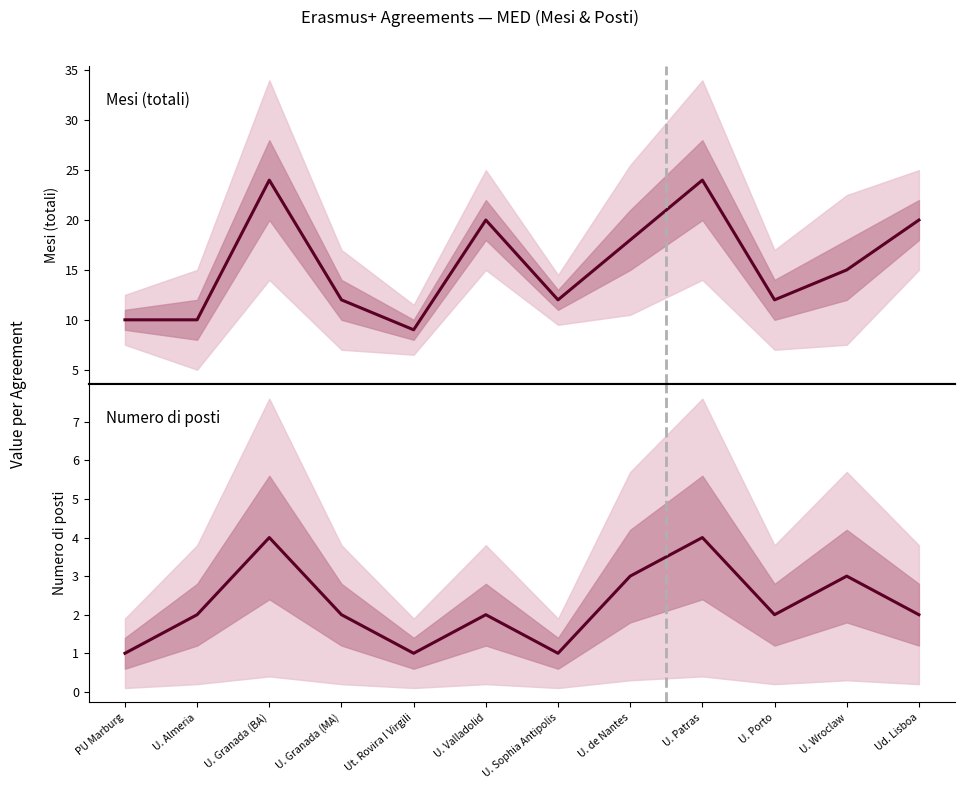

True or false: Numero di posti has a value of 1 at Ud. Lisboa.

False